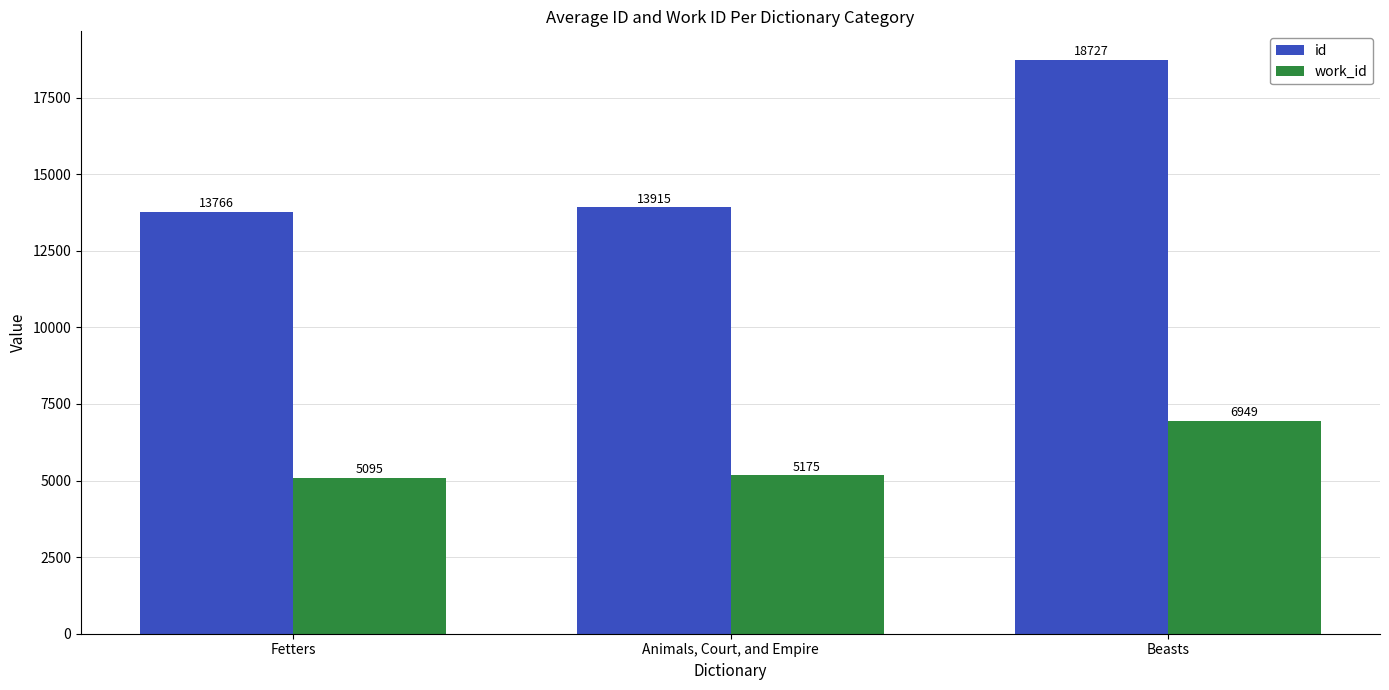

What is the label of the 2nd bar from the right?

Animals, Court, and Empire